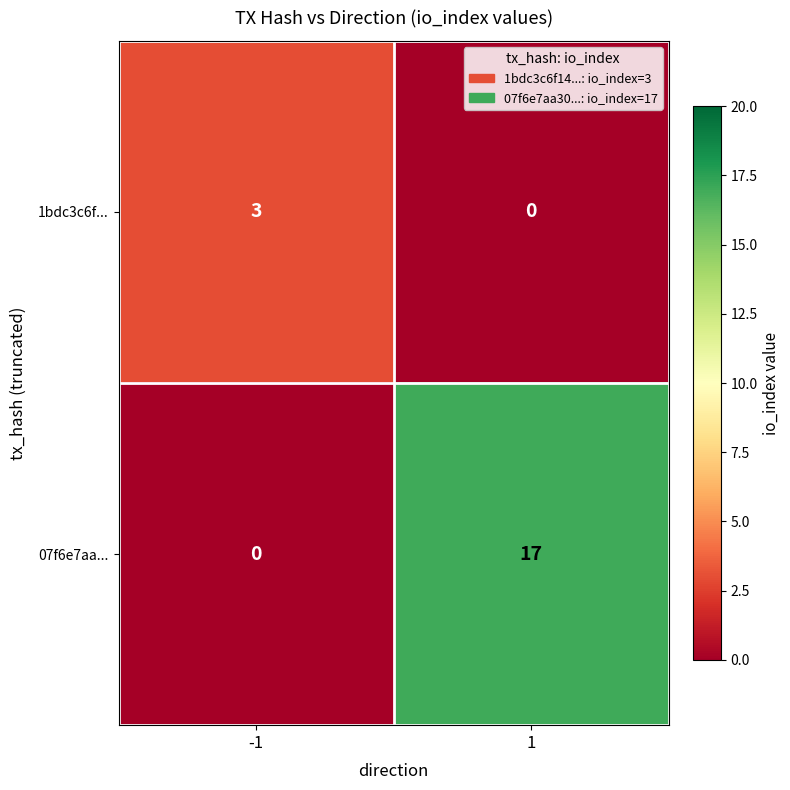

Reading right to left, list all the values displayed in this chart.

1bdc3c6f...: 0	3
07f6e7aa...: 17	0